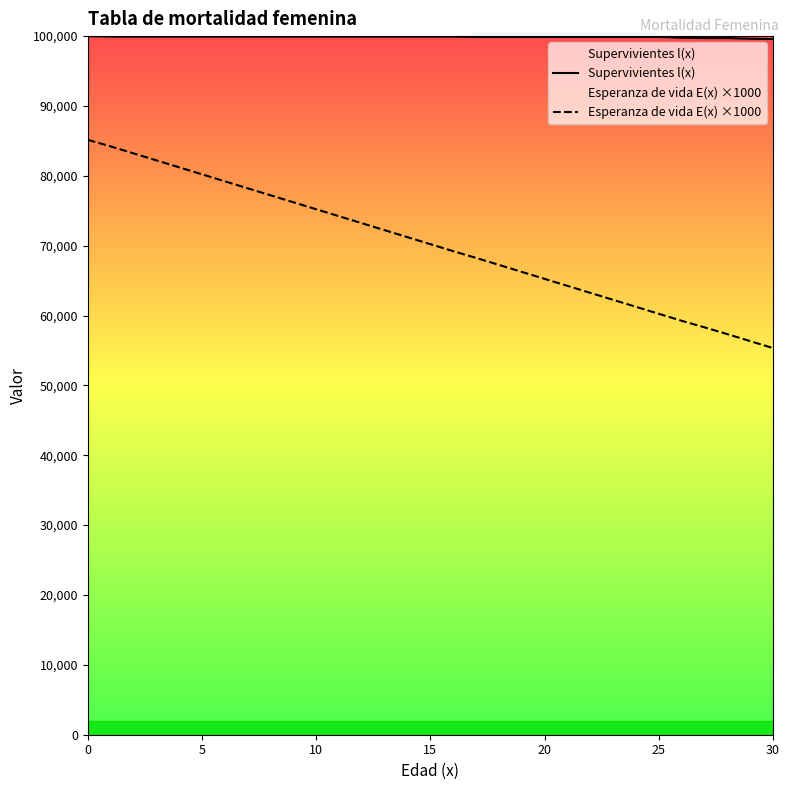

True or false: Esperanza de vida E(x) ×1000 has a value of 56343.0 at 29.

True